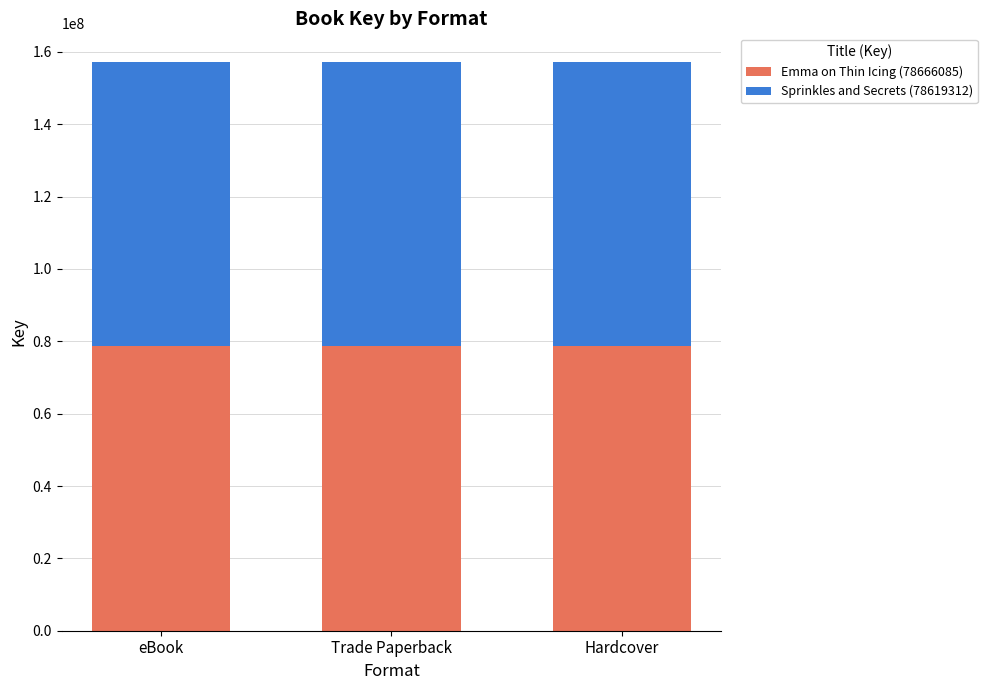

True or false: Emma on Thin Icing (78666085) has a value of 78666085 at Trade Paperback.

True